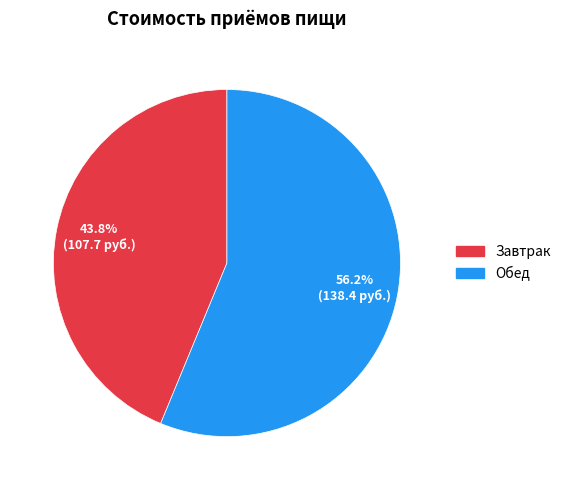

The Обед slice represents 56% of the pie. True or false?

True